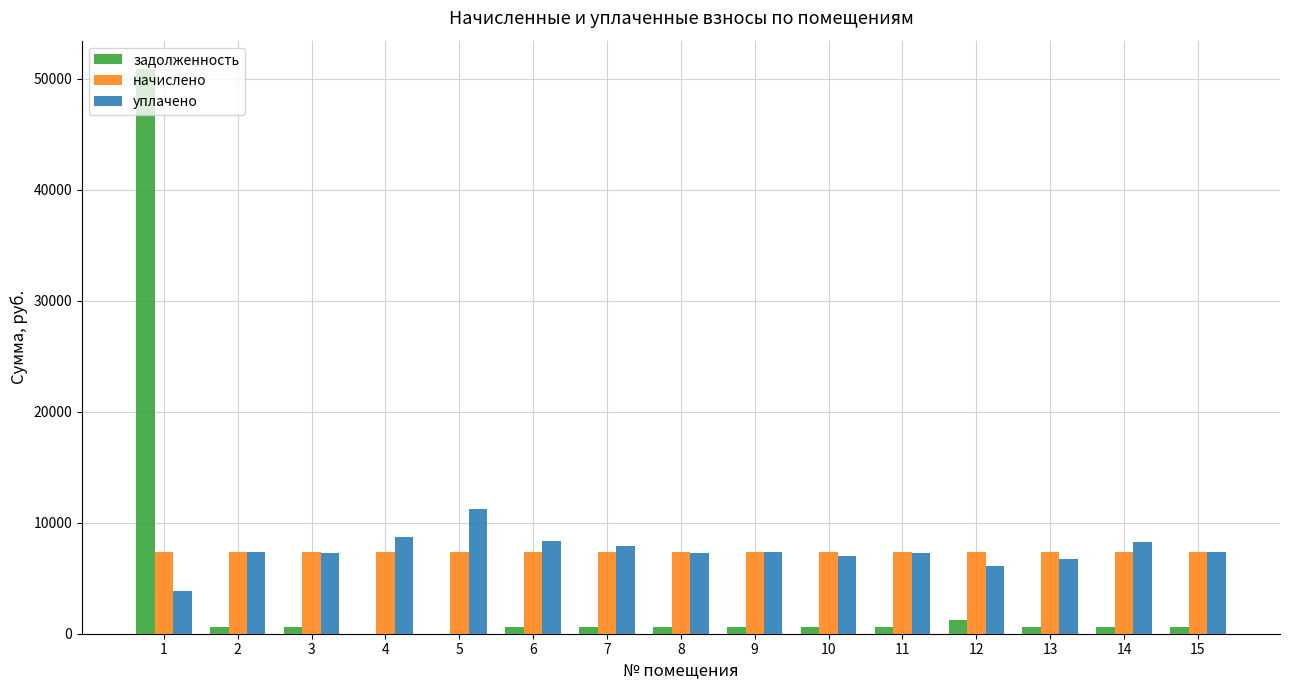

What is the maximum value shown in the chart?

50888.7